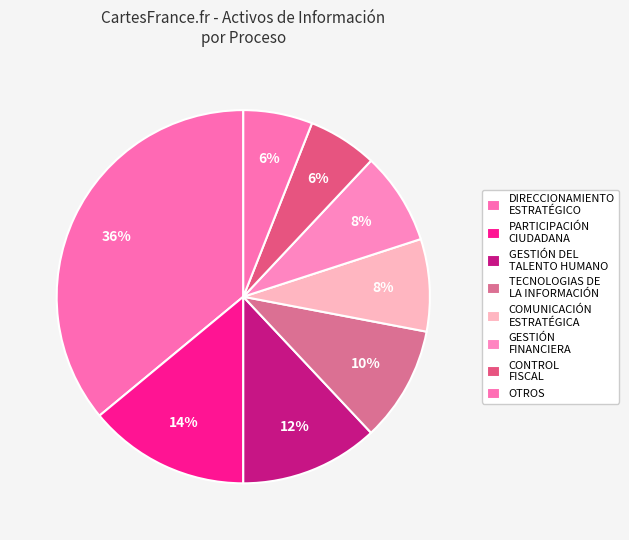

Combined, what portion of the pie is DIRECCIONAMIENTO ESTRATÉGICO and TECNOLOGIAS DE LA INFORMACIÓN?

46.0%